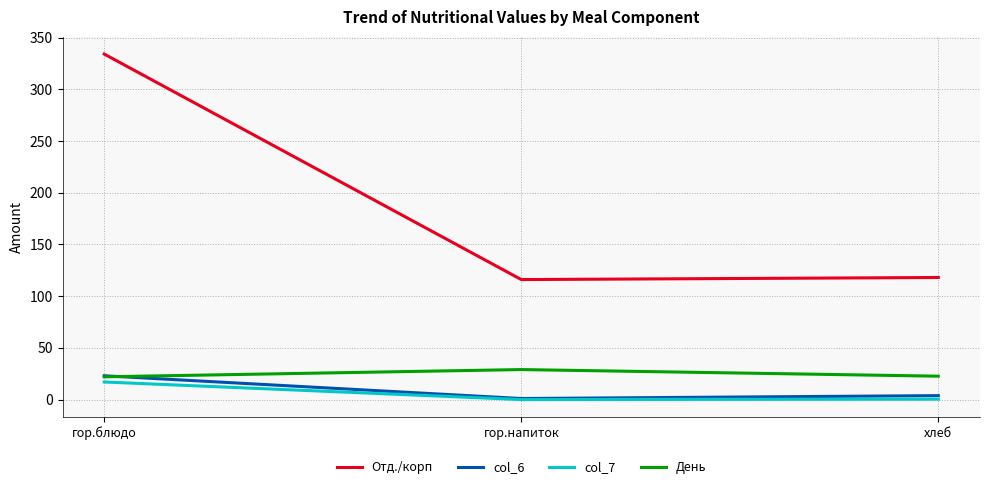

Which series has the largest total across all categories?

Отд./корп